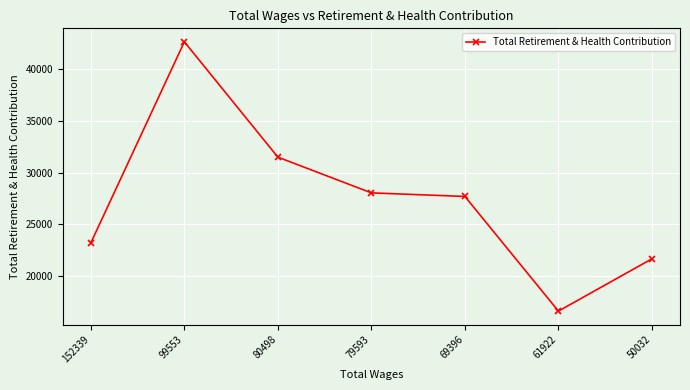

True or false: the data shows 31491 at 80498.

True